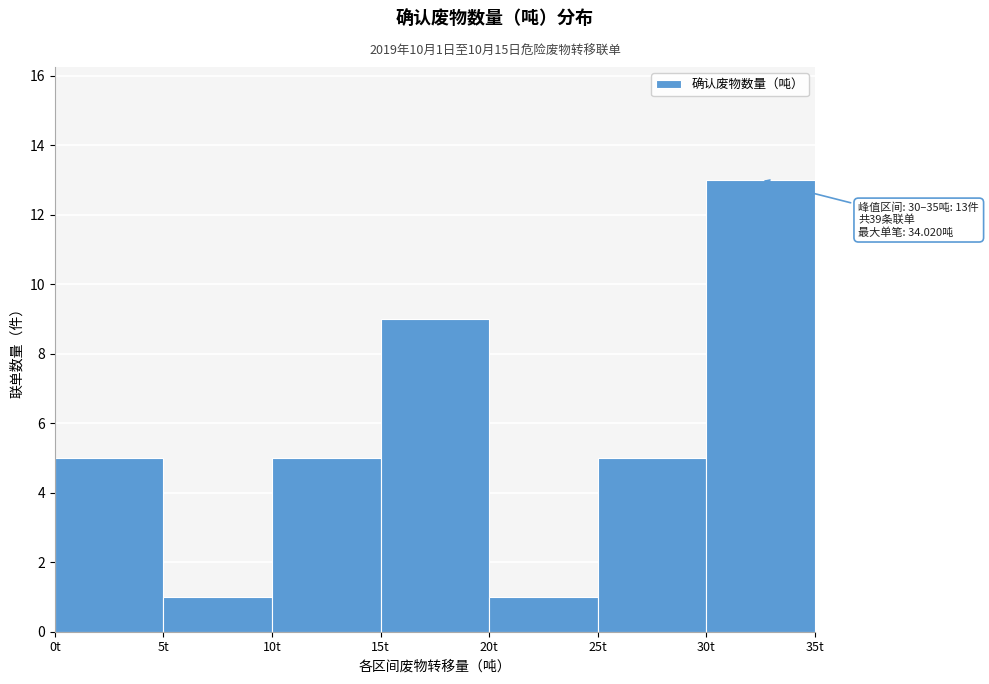

Over which range of the x-axis is the bar tallest?

30 to 35